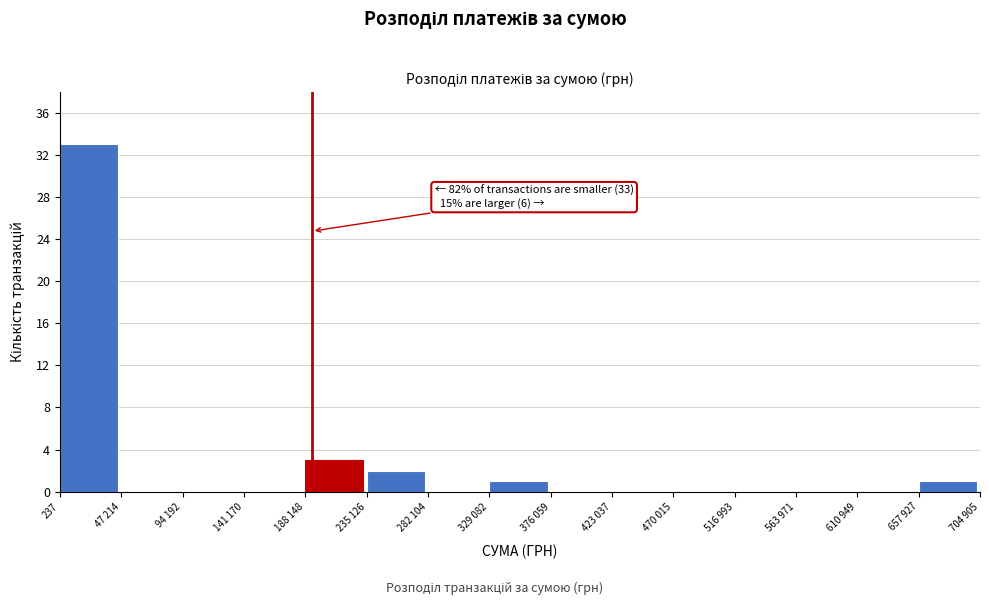

Reading right to left, transcribe all the data shown in this chart.

657 927=1	610 949=0	563 971=0	516 993=0	470 015=0	423 037=0	376 059=0	329 082=1	282 104=0	235 126=2	188 148=3	141 170=0	94 192=0	47 214=0	237=33